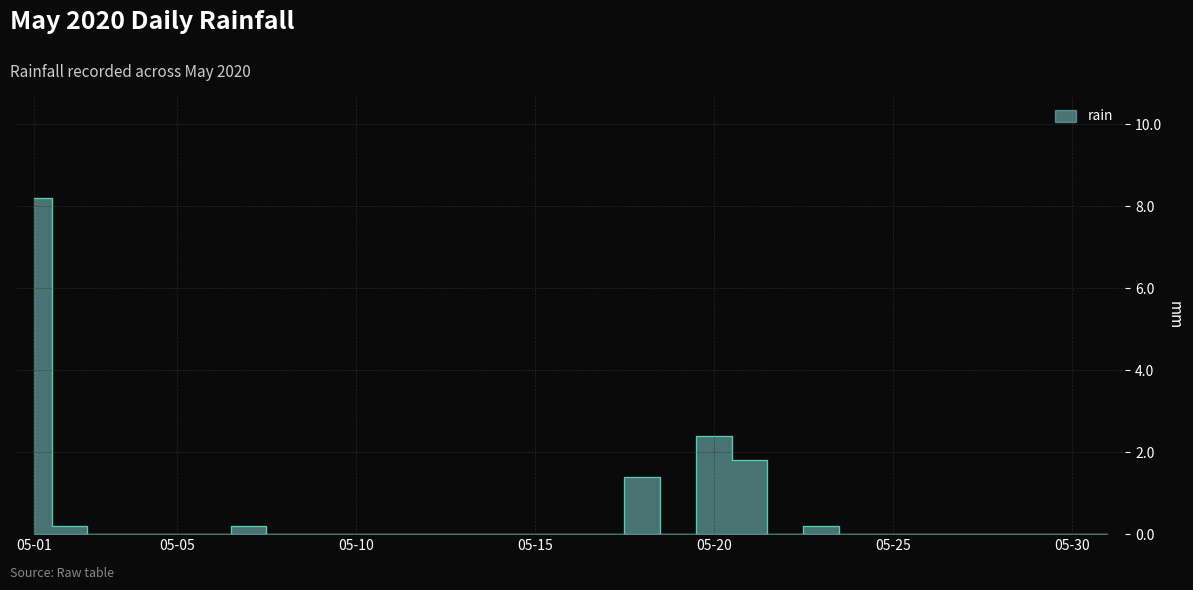

What is the sum of all values?

14.4